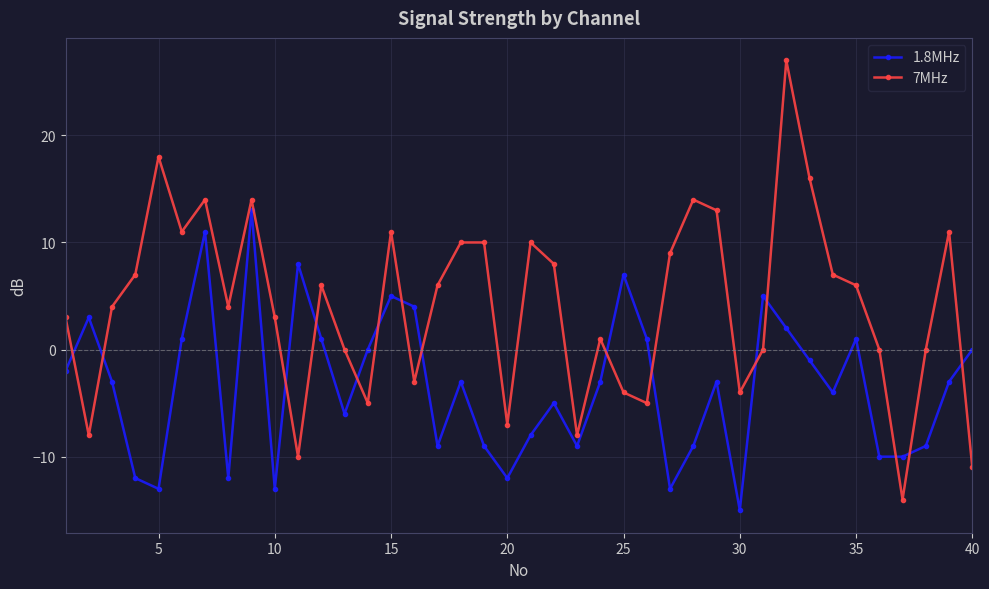

What is the sum of all 1.8MHz values?

-134